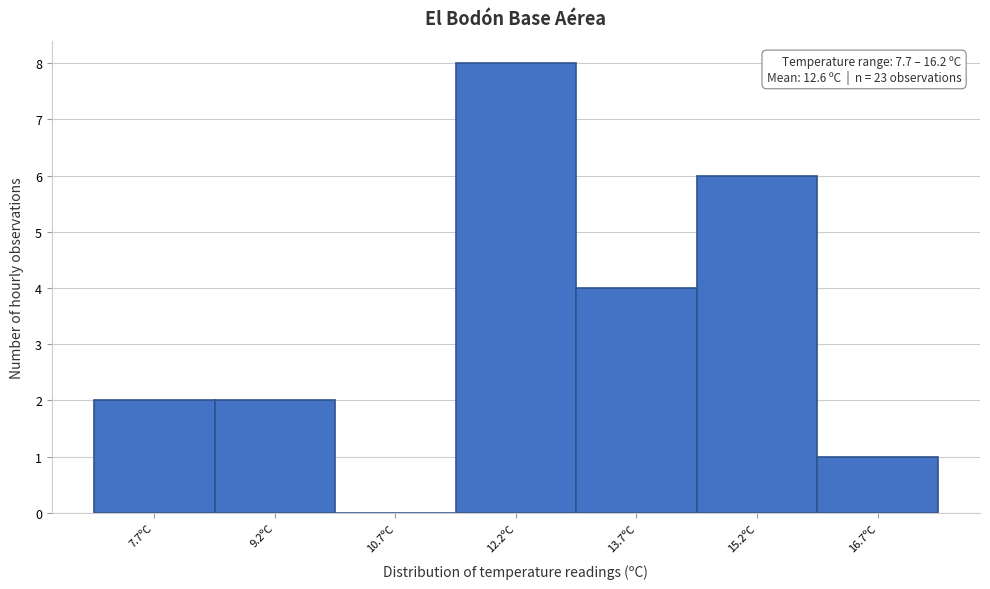

Over which range of the x-axis is the bar tallest?

11.45 to 12.95